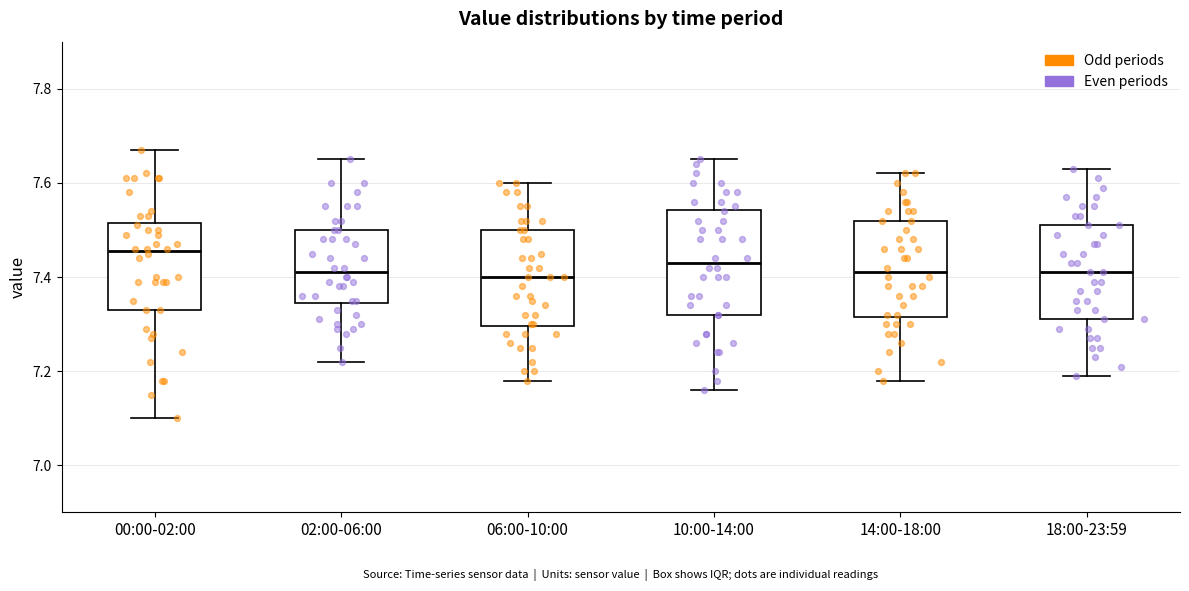

Reading left to right, read every box against the y-axis: the position of its median line, the range the box covers, and the ends of its whiskers. The values are not printed on the chart, so give them approximately, as read against the axis.

00:00-02:00: median 7.46, box 7.34 to 7.52, whiskers 7.10 to 7.68
02:00-06:00: median 7.42, box 7.34 to 7.50, whiskers 7.22 to 7.66
06:00-10:00: median 7.40, box 7.30 to 7.50, whiskers 7.18 to 7.60
10:00-14:00: median 7.44, box 7.32 to 7.54, whiskers 7.16 to 7.66
14:00-18:00: median 7.42, box 7.32 to 7.52, whiskers 7.18 to 7.62
18:00-23:59: median 7.42, box 7.32 to 7.52, whiskers 7.20 to 7.64